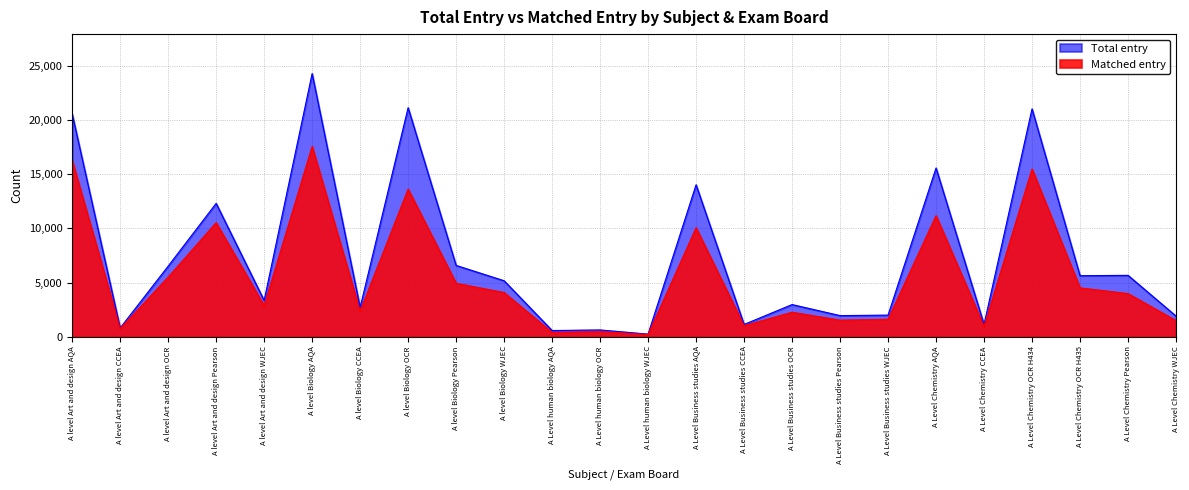

Rank the series at A Level Chemistry CCEA from highest to lowest value.

Total entry, Matched entry